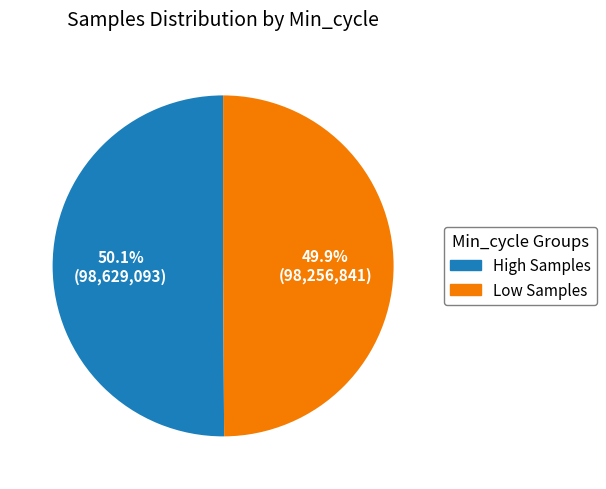

Does any single category account for the majority?

Yes